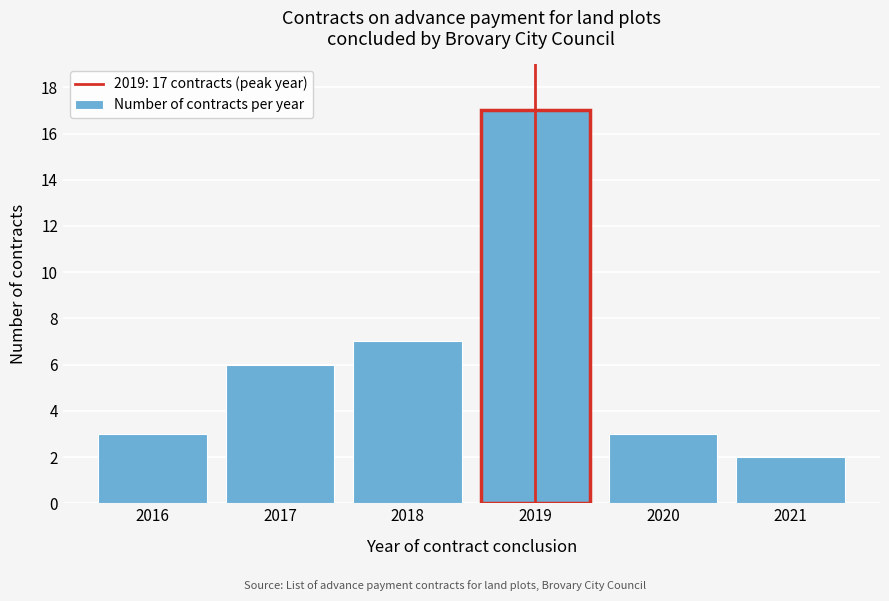

Reading left to right, what are all the values shown in this chart?

3	6	7	17	3	2